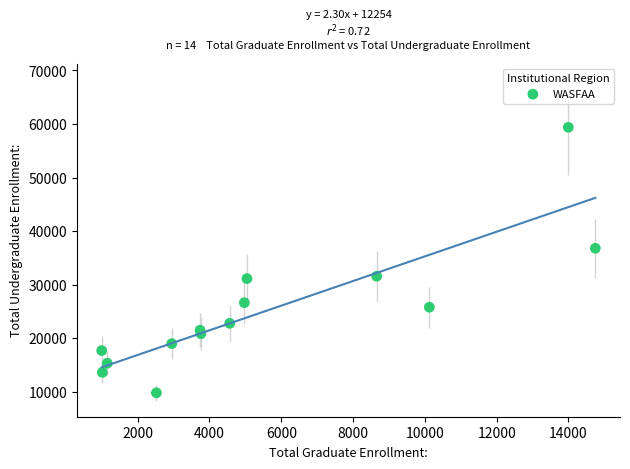

What Y value in the scatter plot is closest to 34586?

36786